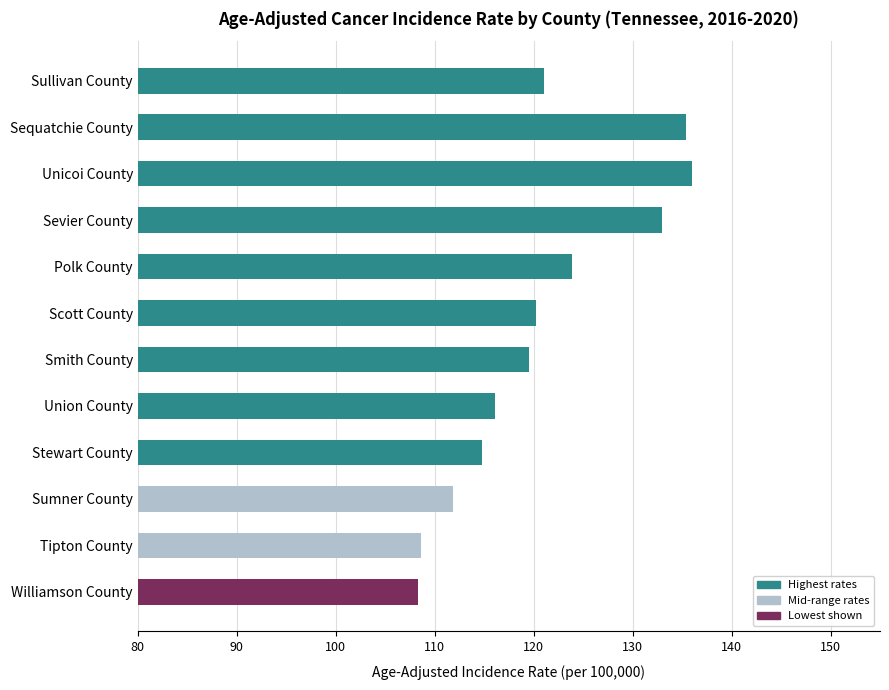

What is the minimum value shown in the chart?

108.3